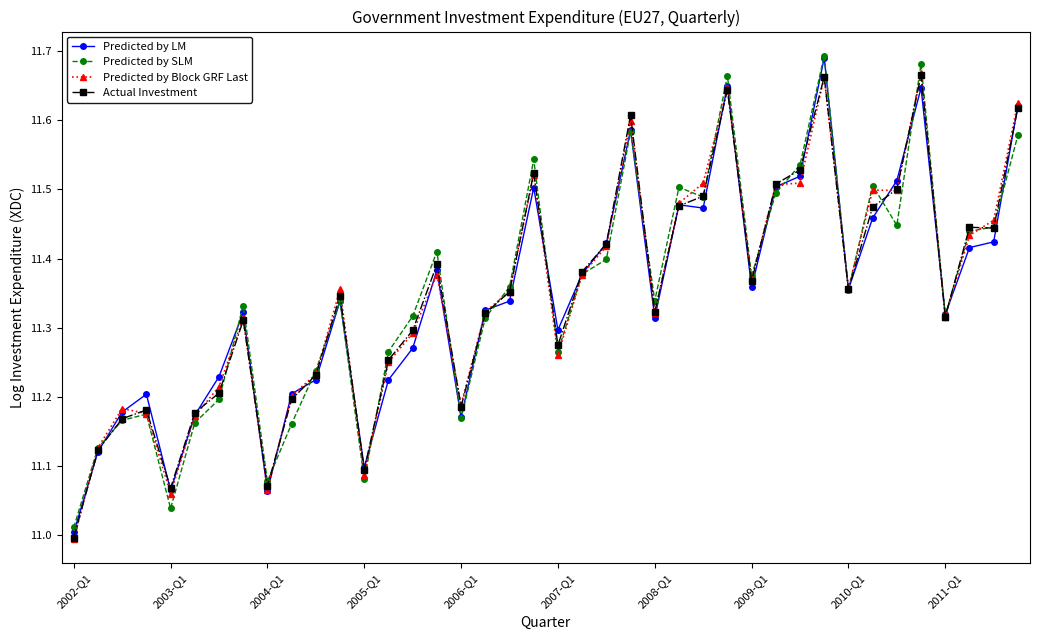

True or false: Predicted by Block GRF Last has more than 1 interior local peaks.

True